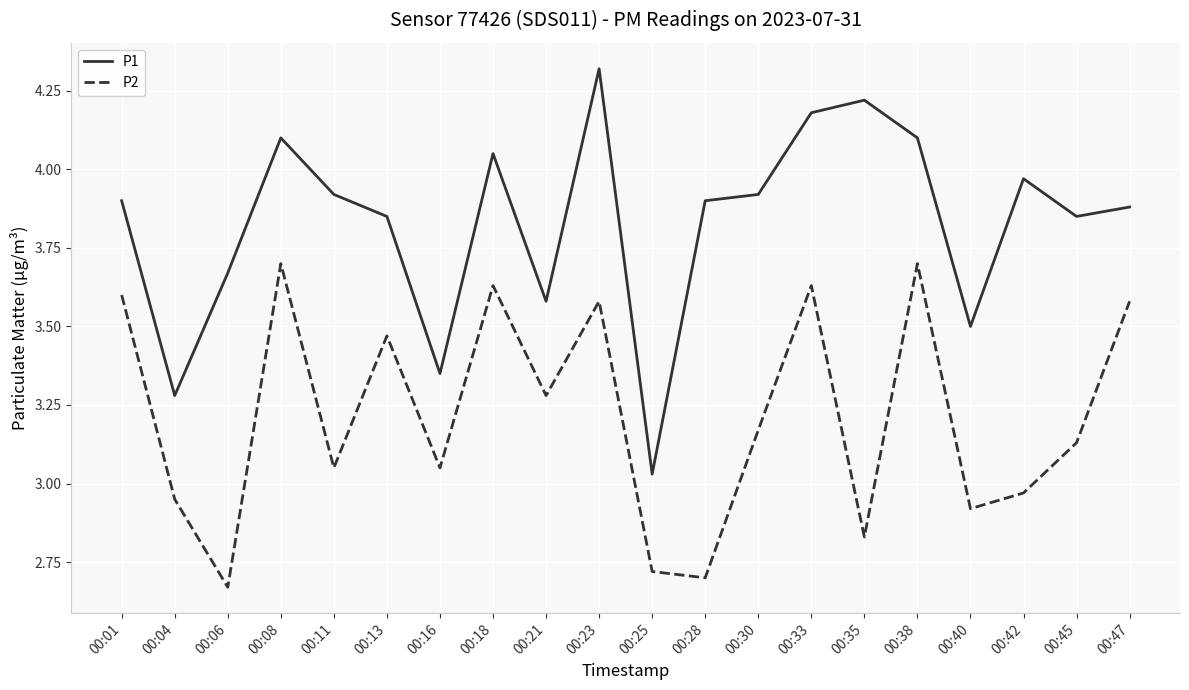

What are all the series names shown in the legend?

P1, P2